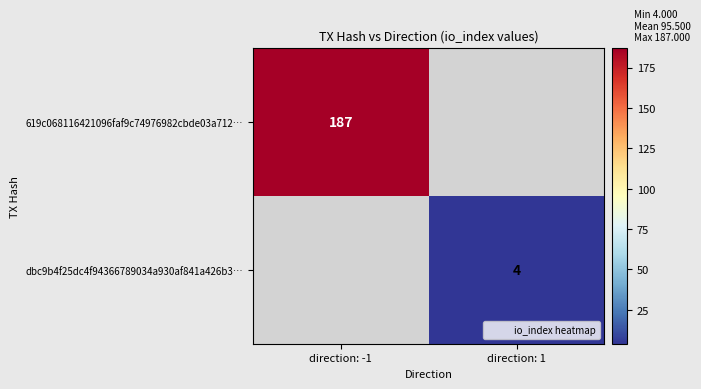

At how many categories does at least one series exceed 4?

1